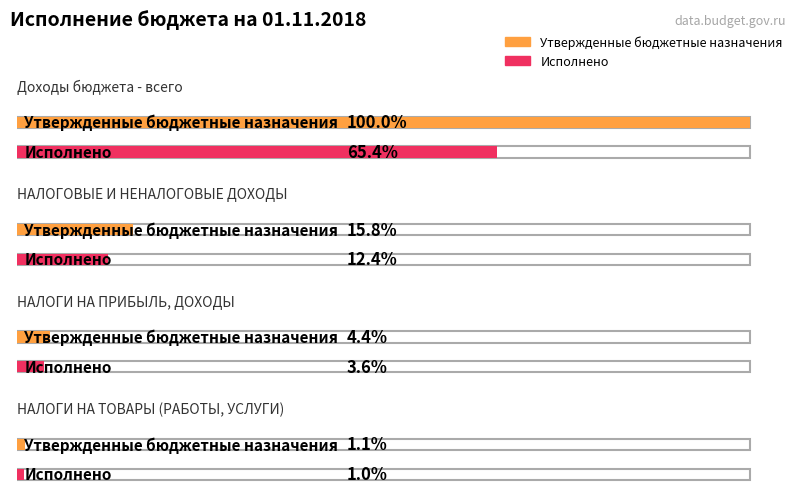

Rank the series by their maximum value, from lowest to highest.

Исполнено, Утвержденные бюджетные назначения